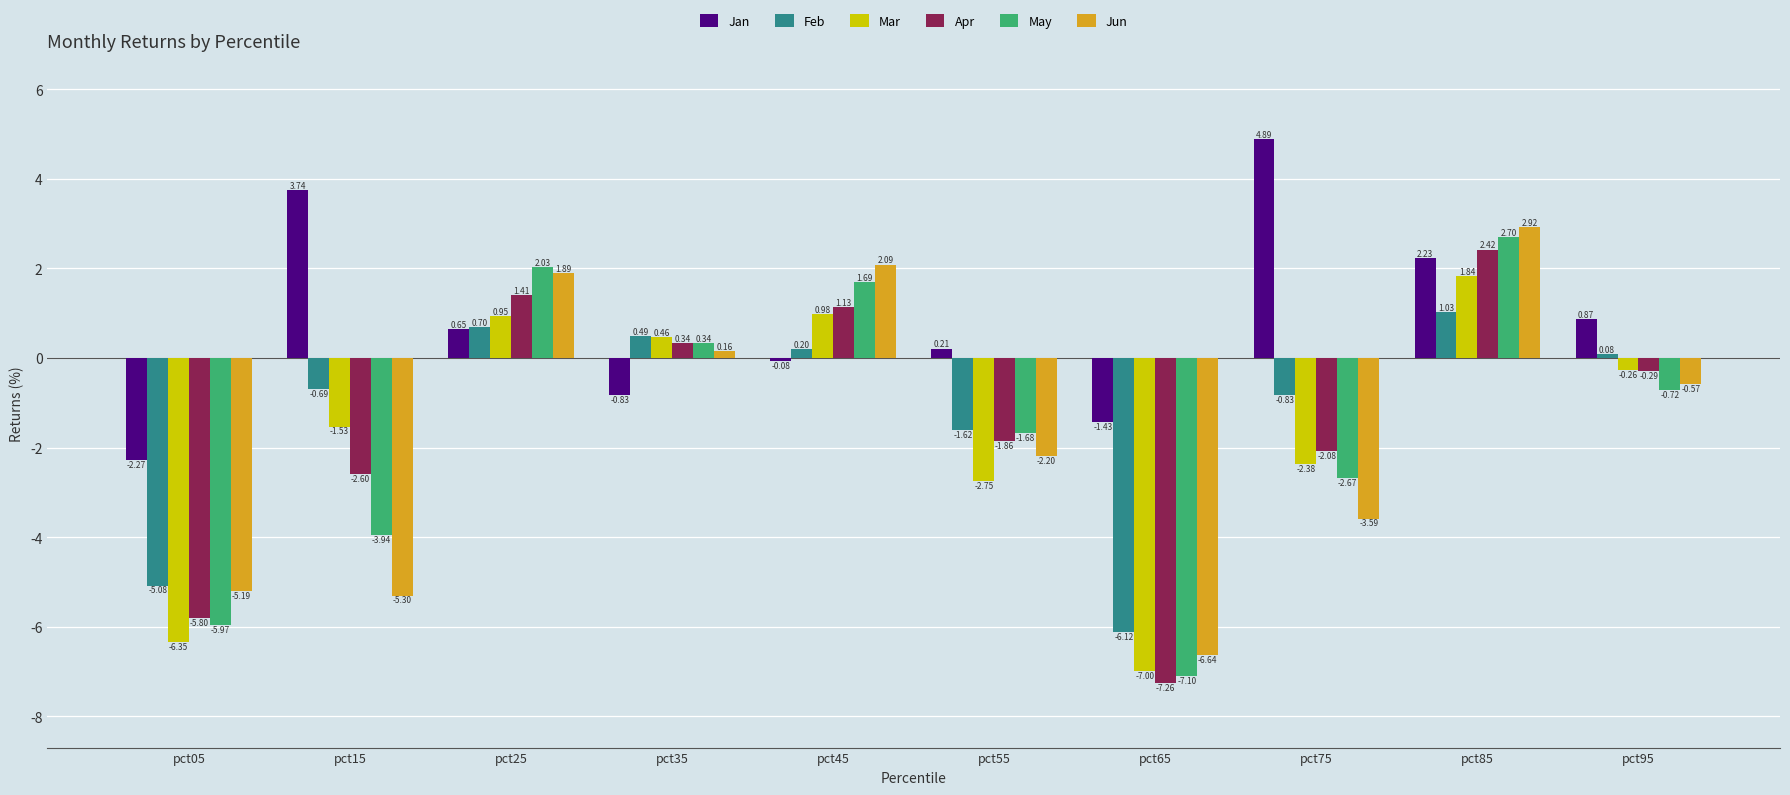

List the labels in order of Jun value, largest first.

pct85, pct45, pct25, pct35, pct95, pct55, pct75, pct05, pct15, pct65